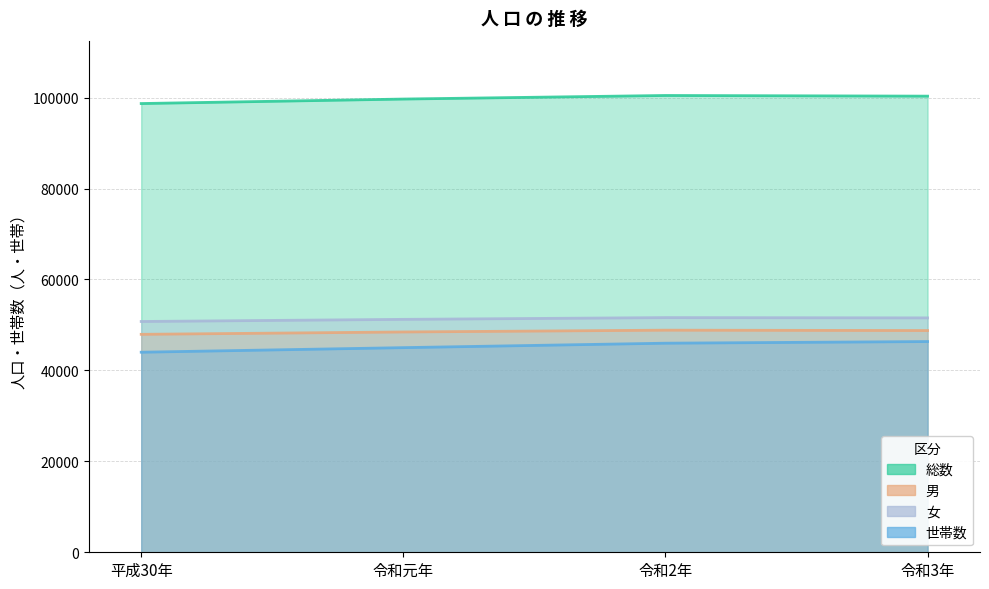

The value of 女 at 平成30年 is 78978. True or false?

False